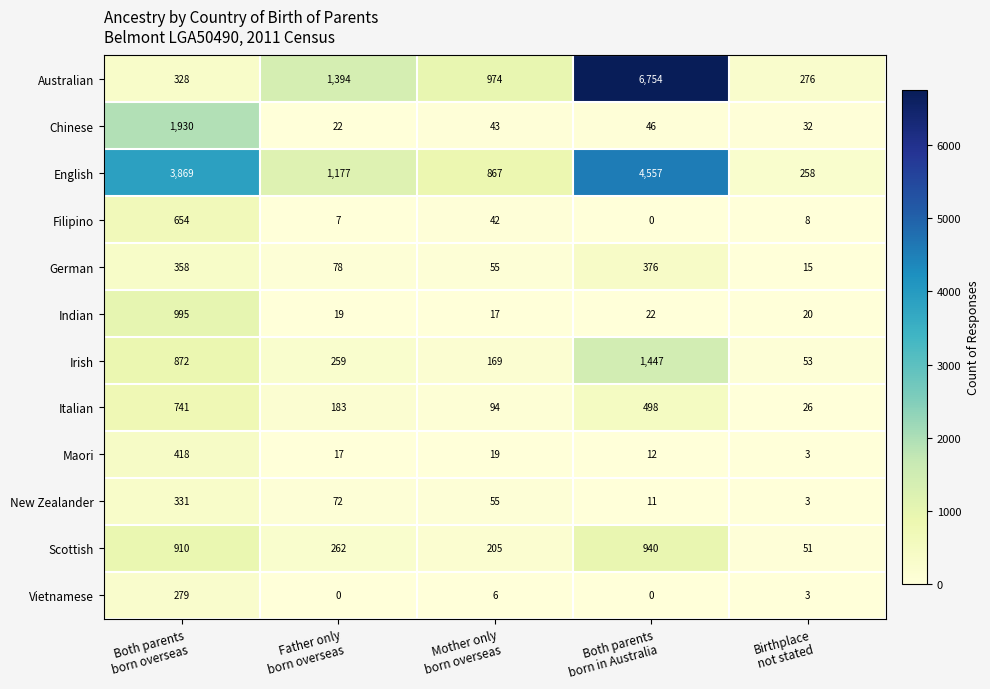

What is the sum of all Chinese values?

2073